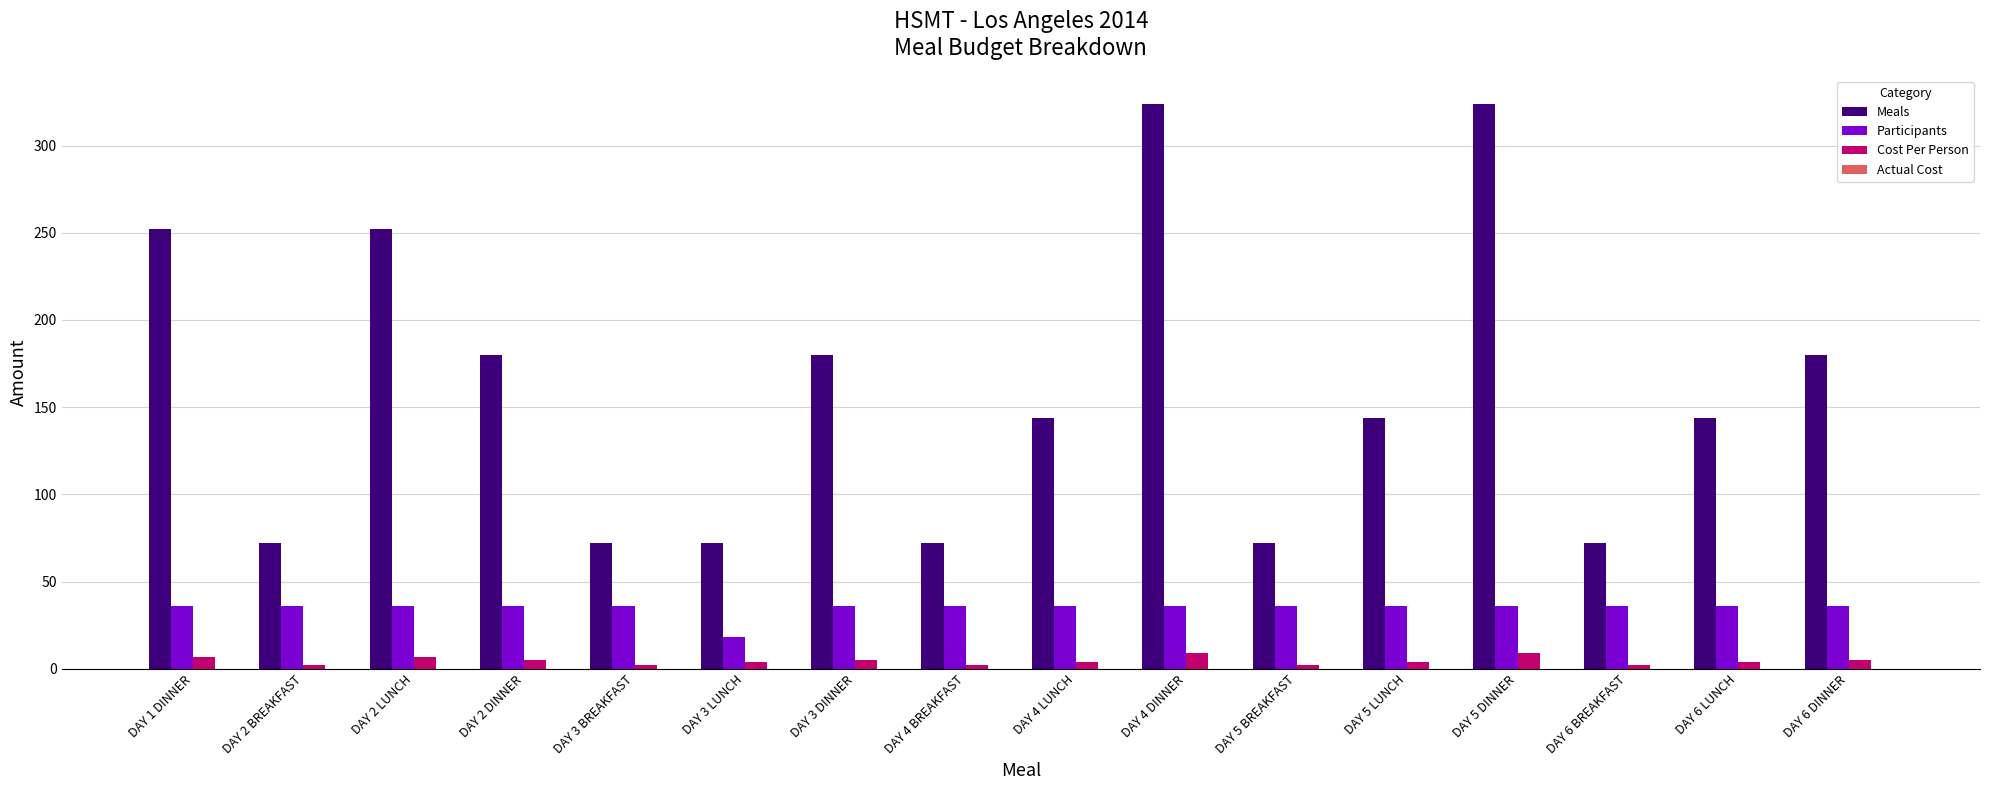

At how many categories does at least one series exceed 198?

4